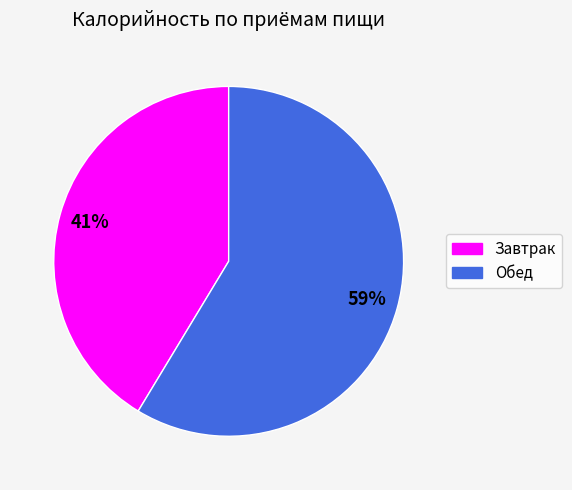

To the nearest percent, what is the average slice percentage?

50%